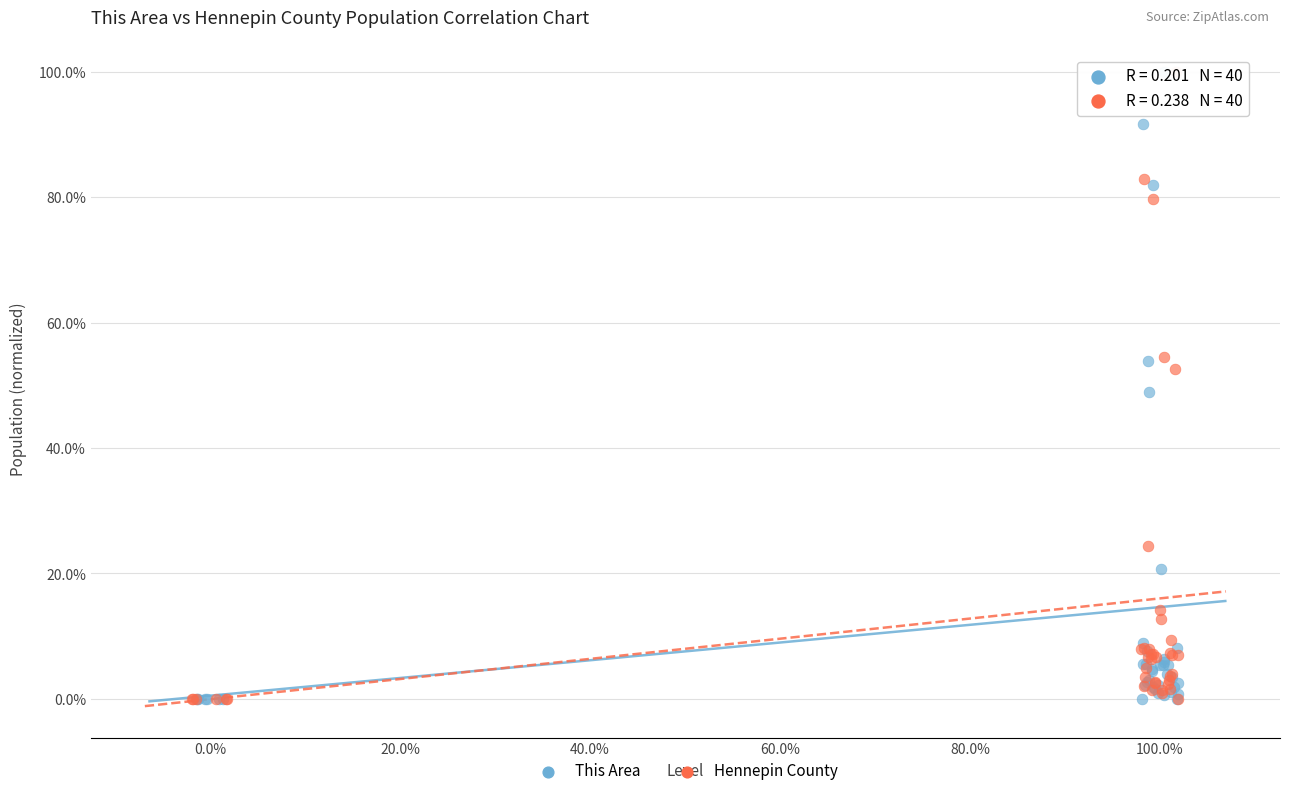

What are all the series names shown in the legend?

This Area, Hennepin County